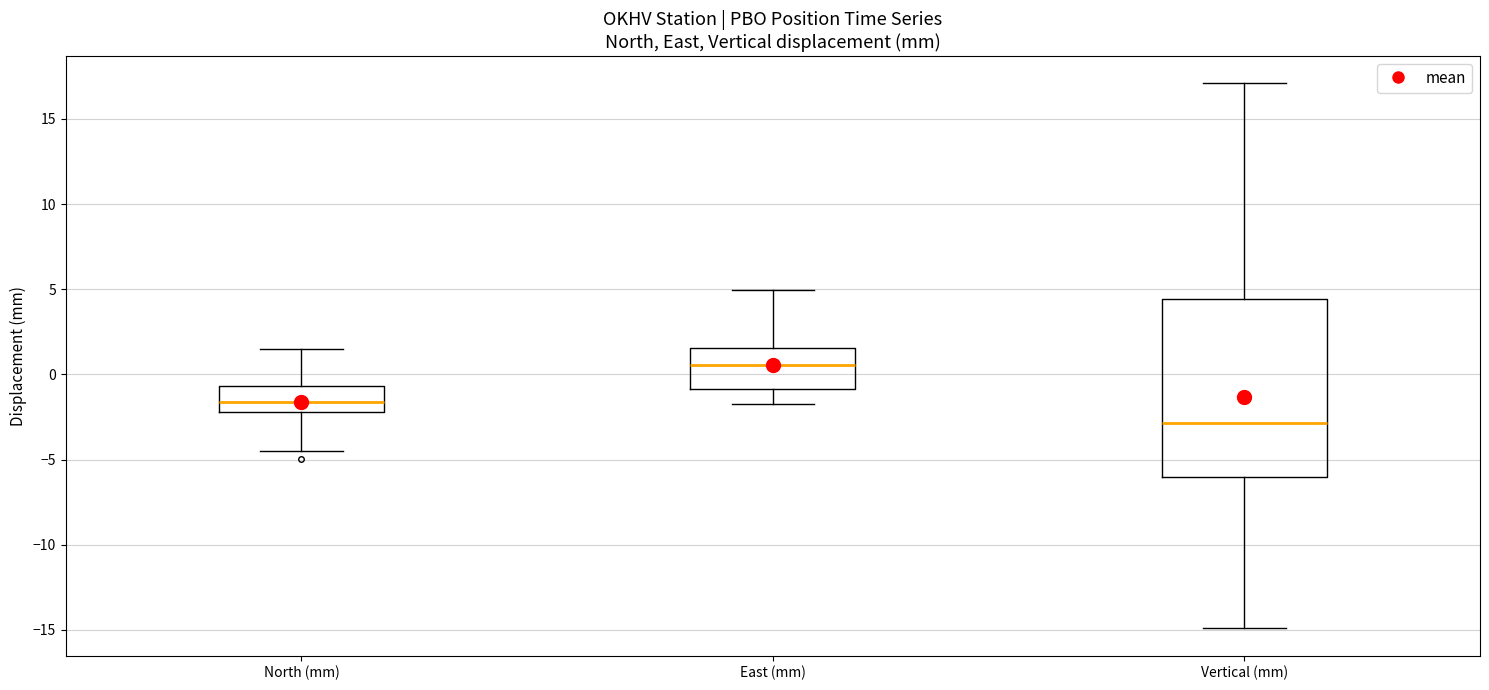

Reading left to right, transcribe this box plot: for each box, give where its median line is, the range the box spans, and where its two whiskers end, as read against the y-axis. The values are not printed on the chart, so give them approximately, as read against the axis.

North (mm): median -1.5, box -2.0 to -0.5, whiskers -4.5 to 1.5
East (mm): median 0.5, box -1.0 to 1.5, whiskers -1.5 to 5.0
Vertical (mm): median -3.0, box -6.0 to 4.5, whiskers -15.0 to 17.0